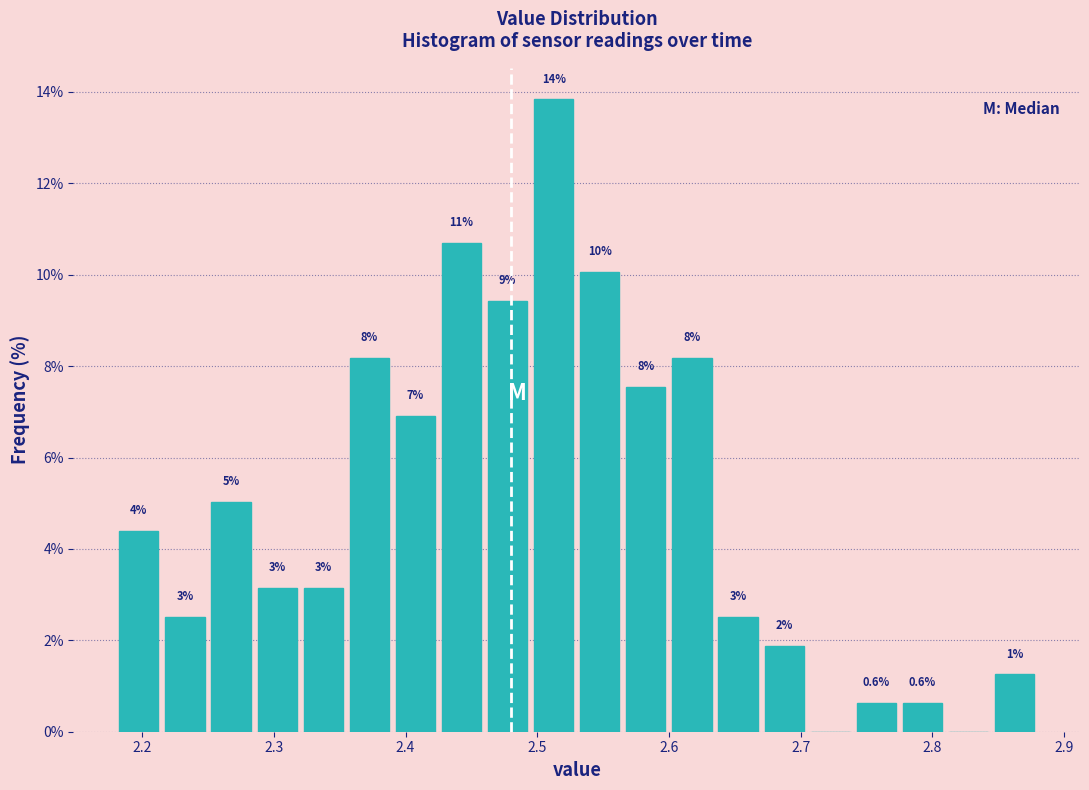

Read against the x-axis, roughly where is the centre of the tallest bar?

2.51